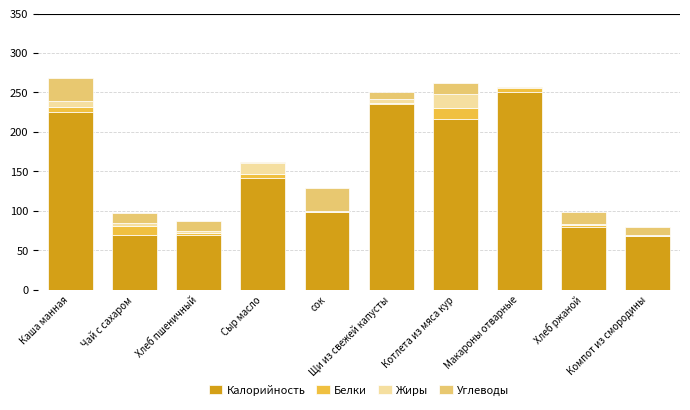

How many distinct data groups are displayed?

4